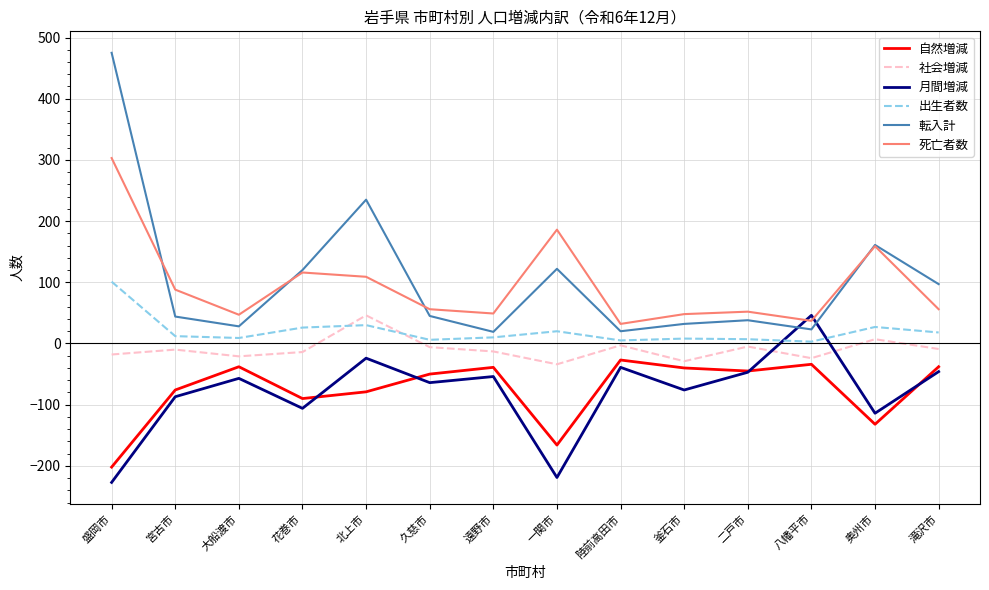

Which series has the widest spread of values?

転入計